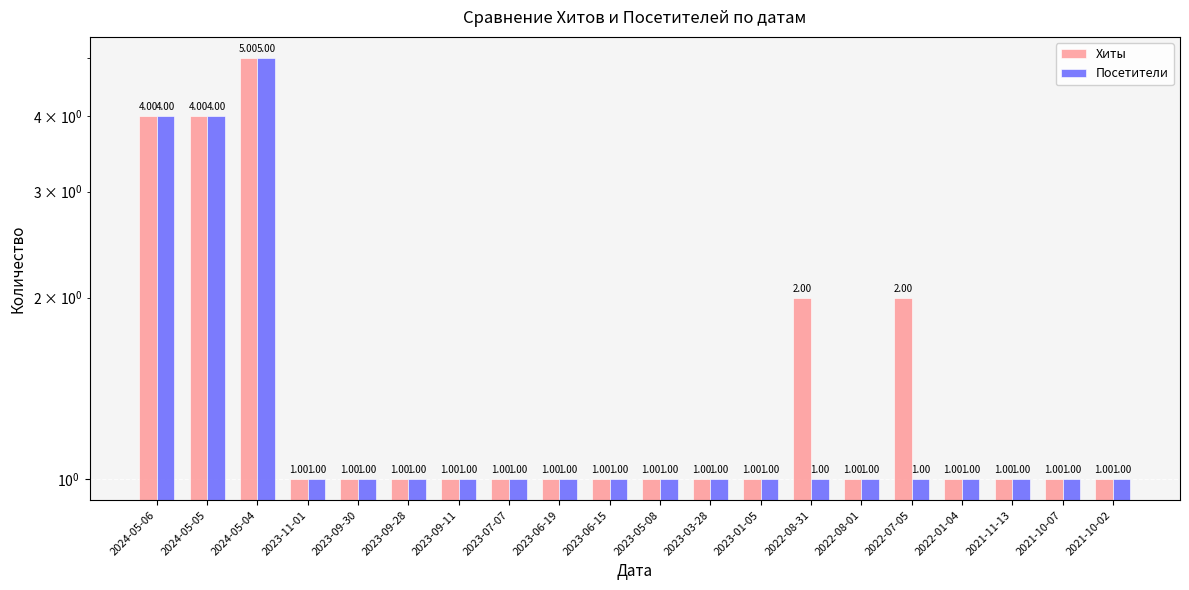

Reading left to right, what are all the values shown in this chart?

Хиты: 2024-05-06=4	2024-05-05=4	2024-05-04=5	2023-11-01=1	2023-09-30=1	2023-09-28=1	2023-09-11=1	2023-07-07=1	2023-06-19=1	2023-06-15=1	2023-05-08=1	2023-03-28=1	2023-01-05=1	2022-08-31=2	2022-08-01=1	2022-07-05=2	2022-01-04=1	2021-11-13=1	2021-10-07=1	2021-10-02=1
Посетители: 2024-05-06=4	2024-05-05=4	2024-05-04=5	2023-11-01=1	2023-09-30=1	2023-09-28=1	2023-09-11=1	2023-07-07=1	2023-06-19=1	2023-06-15=1	2023-05-08=1	2023-03-28=1	2023-01-05=1	2022-08-31=1	2022-08-01=1	2022-07-05=1	2022-01-04=1	2021-11-13=1	2021-10-07=1	2021-10-02=1